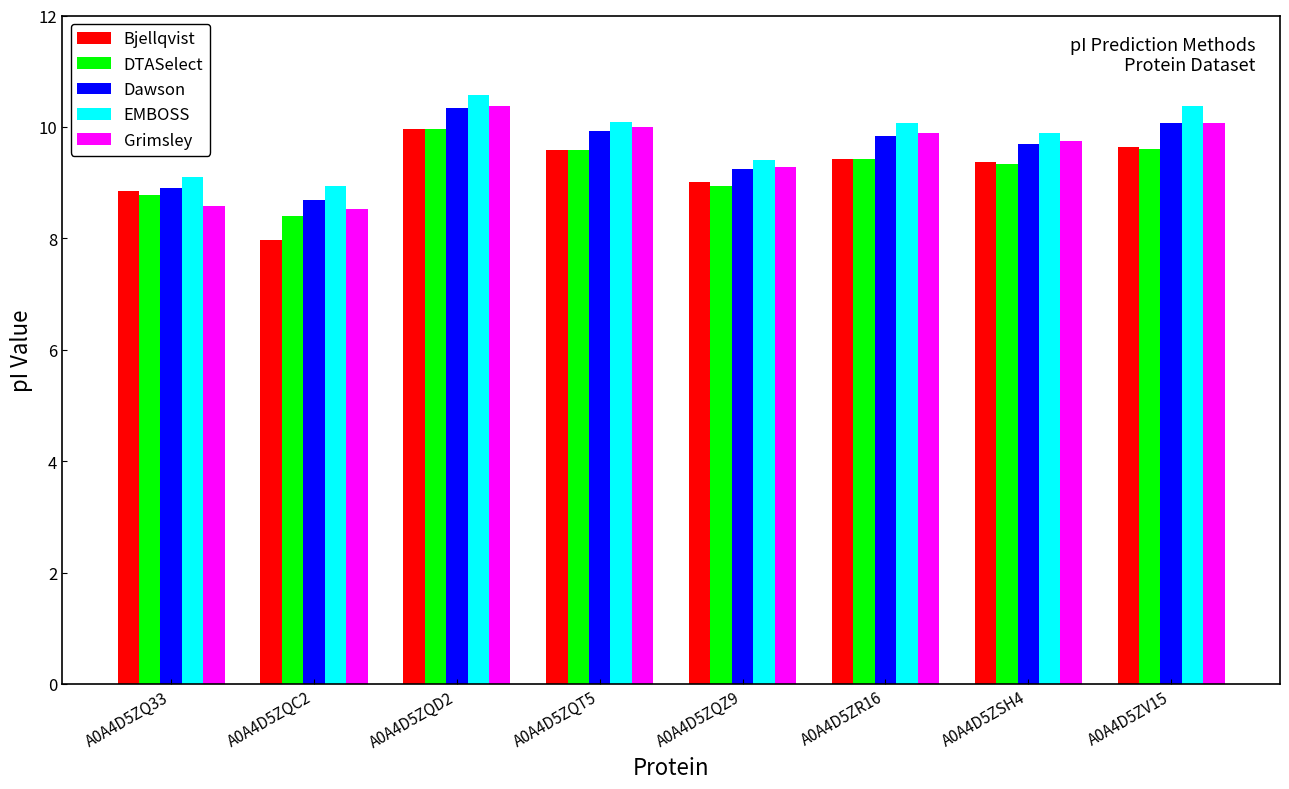

What is the label of the 8th bar from the left?

A0A4D5ZV15